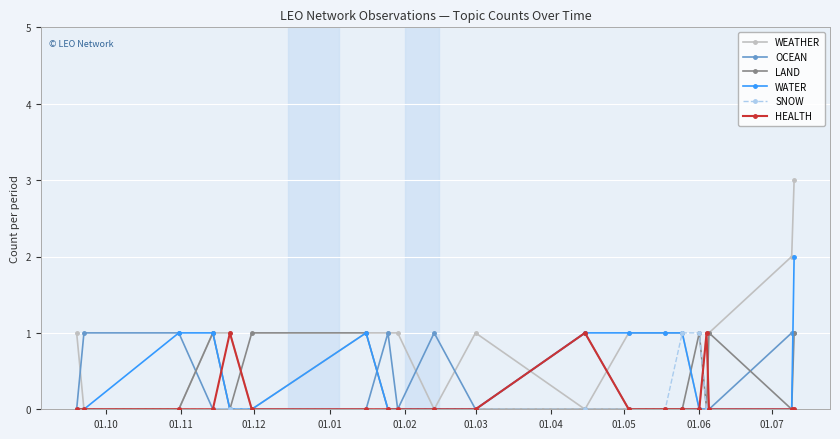

What are all the series names shown in the legend?

WEATHER, OCEAN, LAND, WATER, SNOW, HEALTH